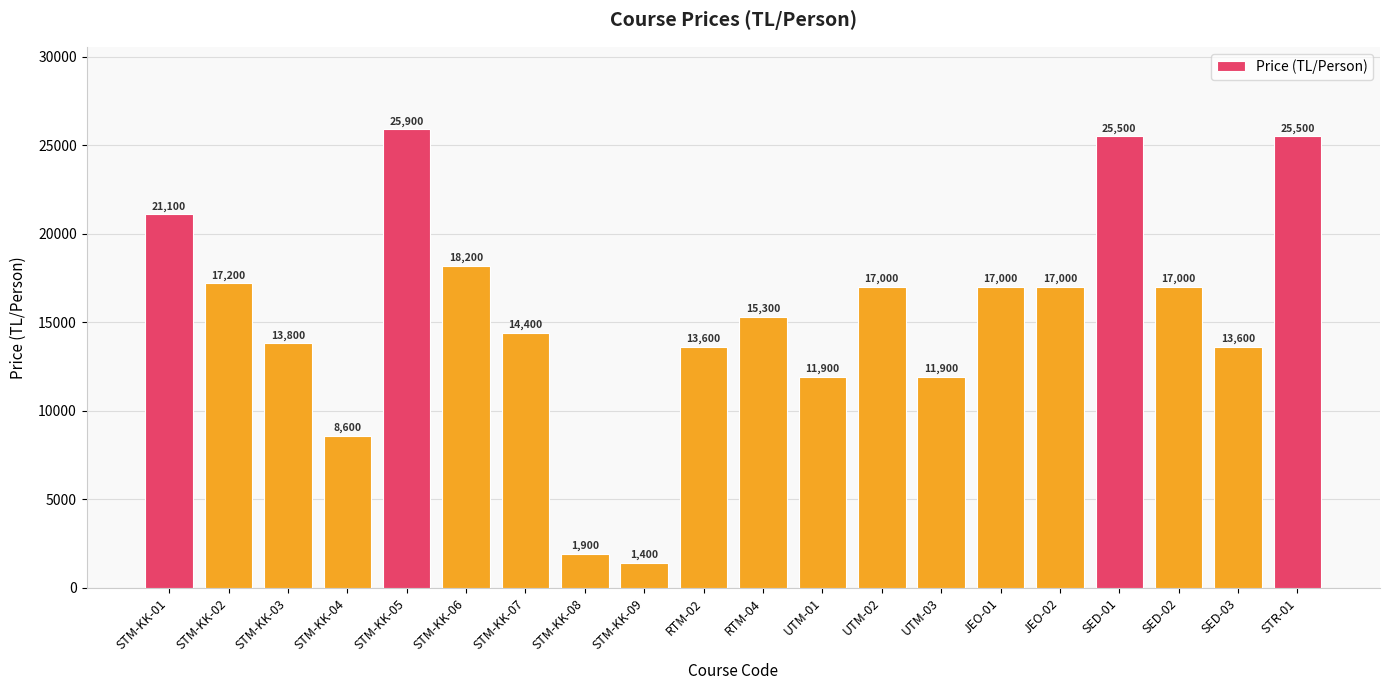

How many bars are there in total?

20